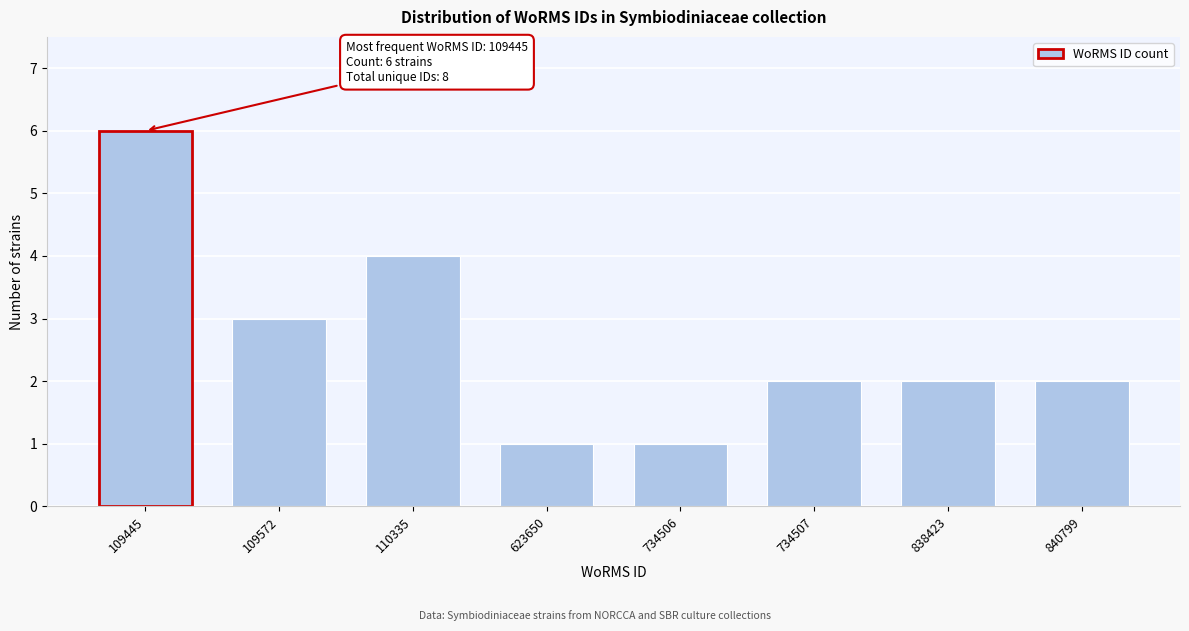

Reading left to right, list all the values displayed in this chart.

6	3	4	1	1	2	2	2